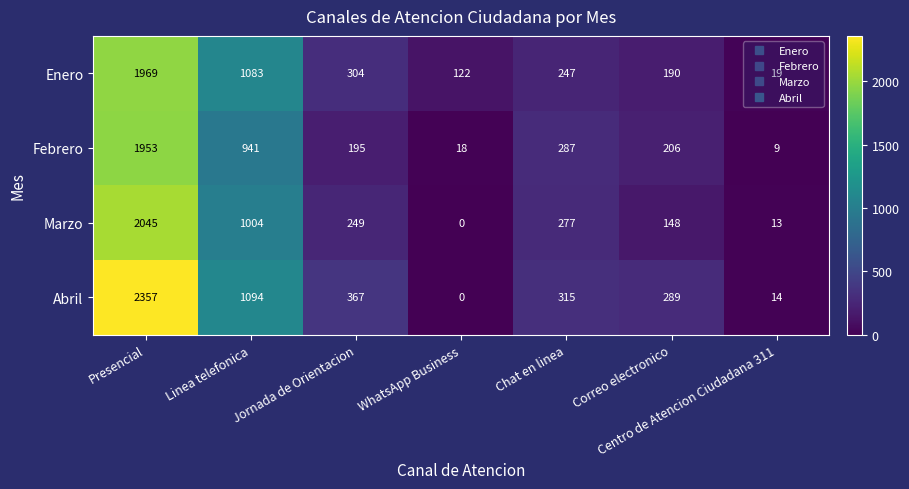

Where is Enero nearest to the value 994?

Linea telefonica